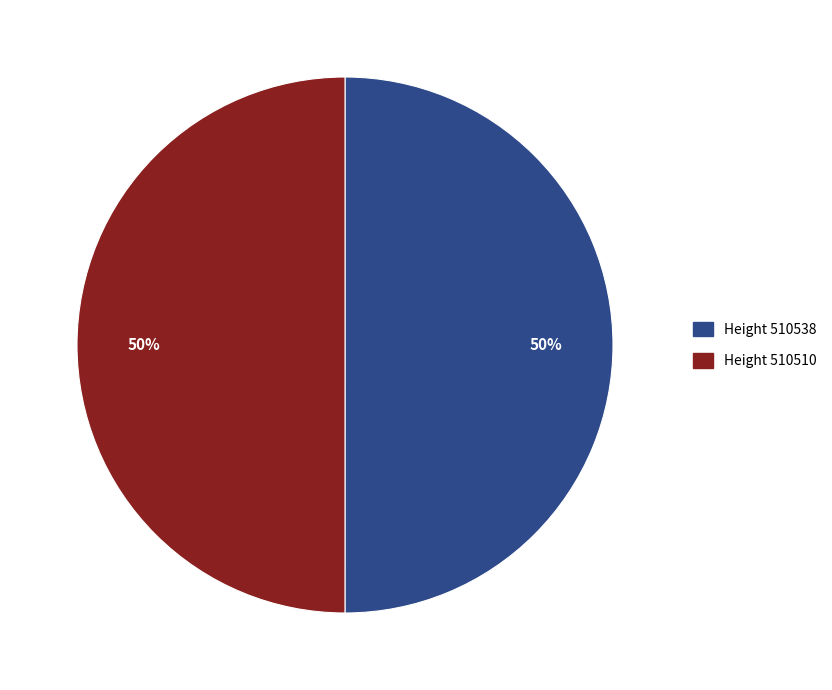

Count the number of slices in the pie.

2